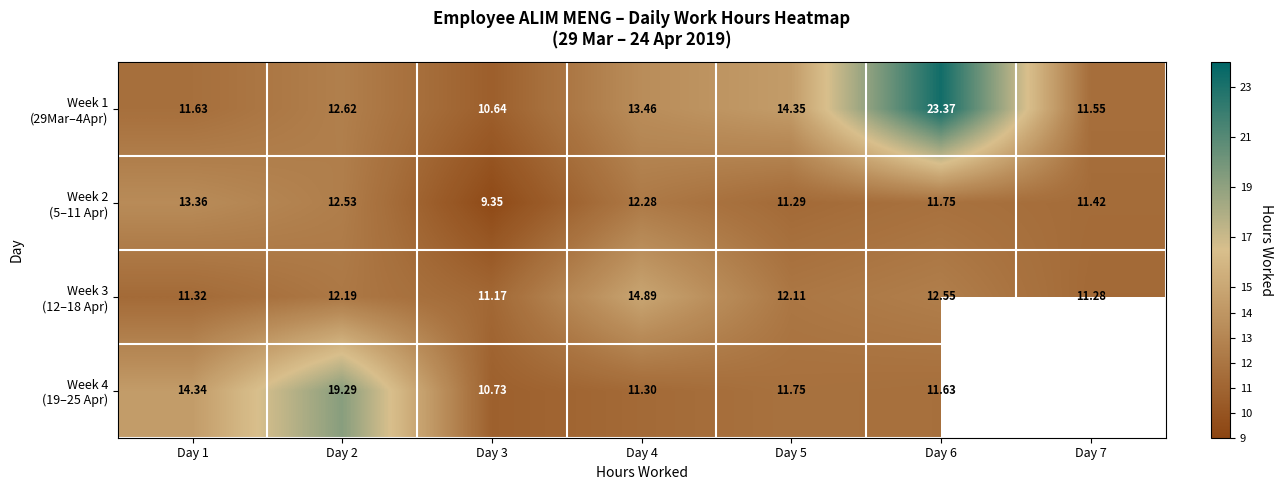

At how many categories does at least one series exceed 10?

7